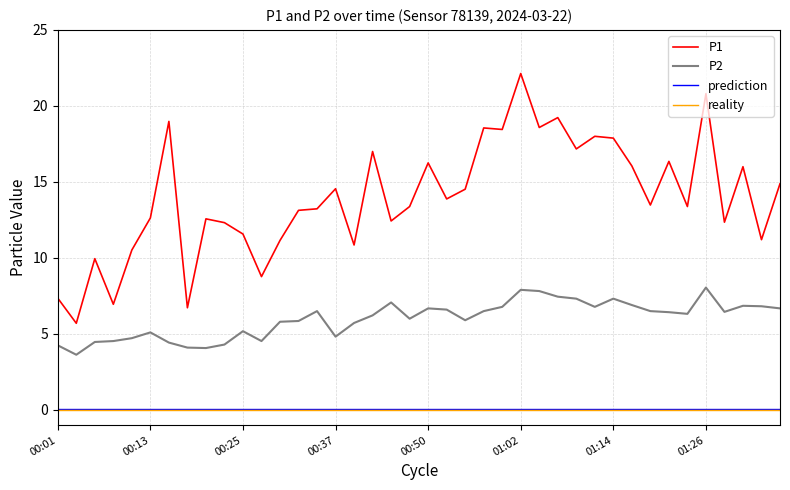

What is the sum of all P1 values?

558.9